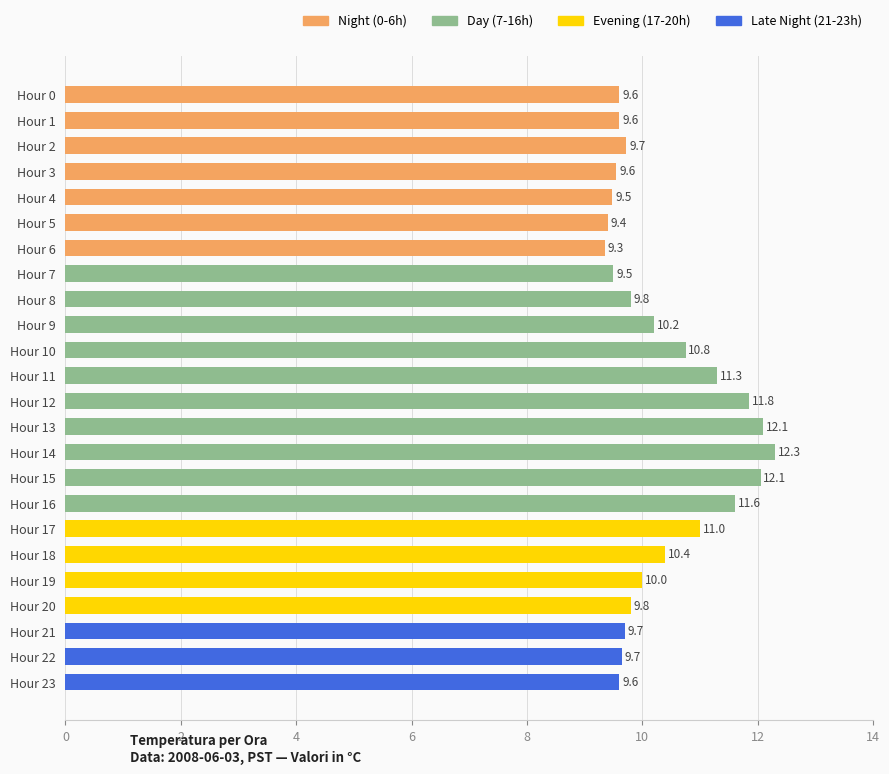

Which has a higher value, Hour 7 or Hour 1?

Hour 1